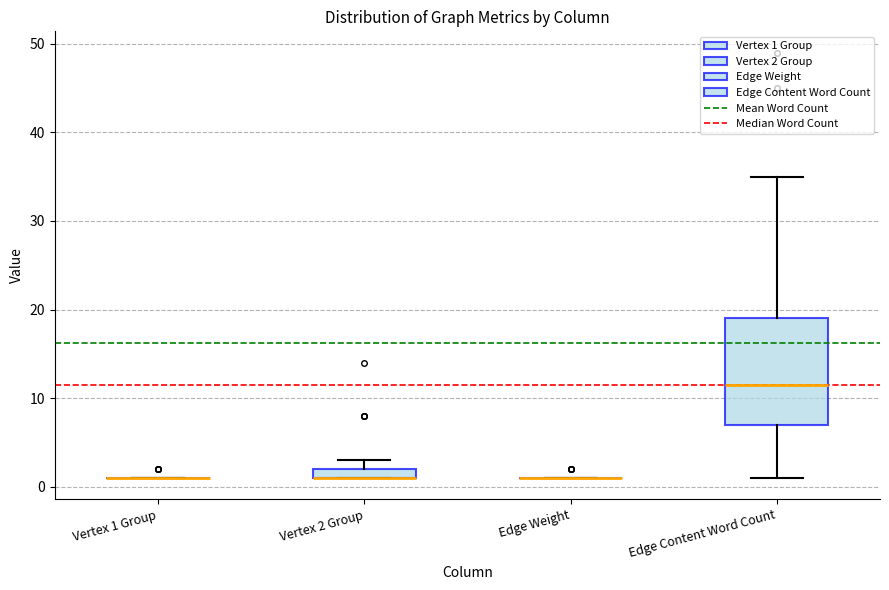

Where is the upper edge of the box for Vertex 2 Group on the y-axis? The values are not printed on the chart, so give them approximately, as read against the axis.

2